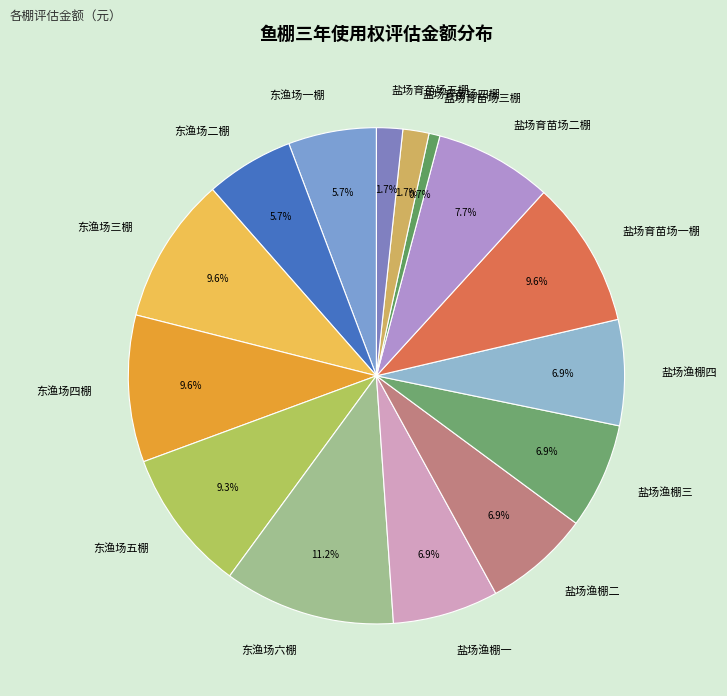

Is there a majority slice in this chart?

No